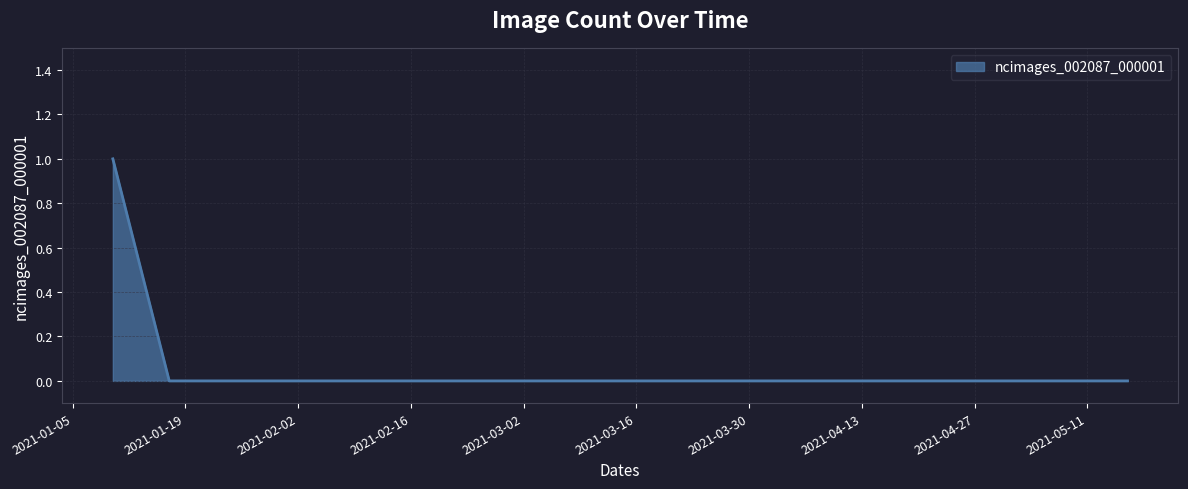

Does the chart display data point markers on the line(s)?

No